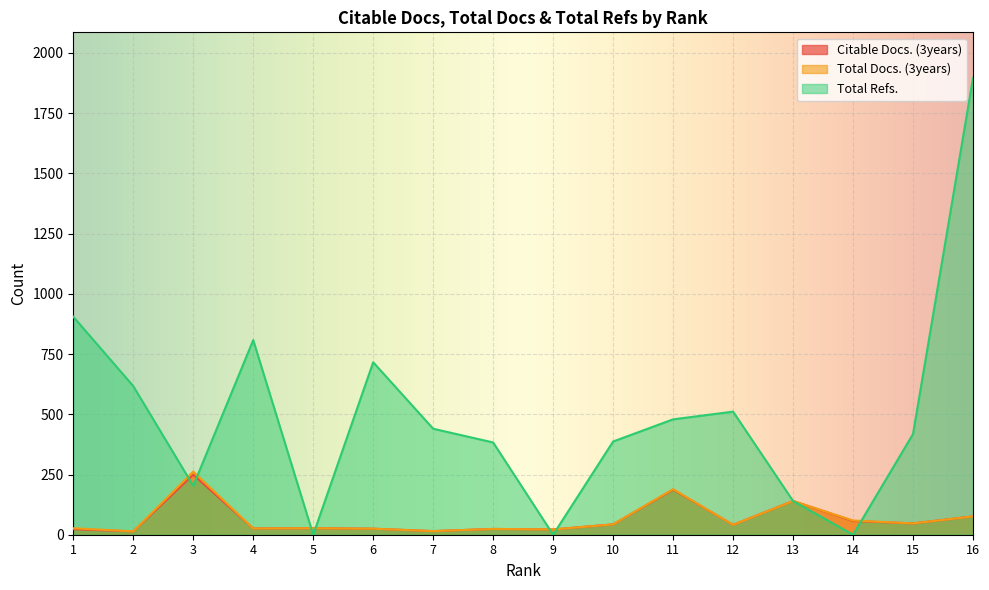

List the labels in order of Total Refs. value, smallest first.

5, 9, 14, 13, 3, 8, 10, 15, 7, 11, 12, 2, 6, 4, 1, 16